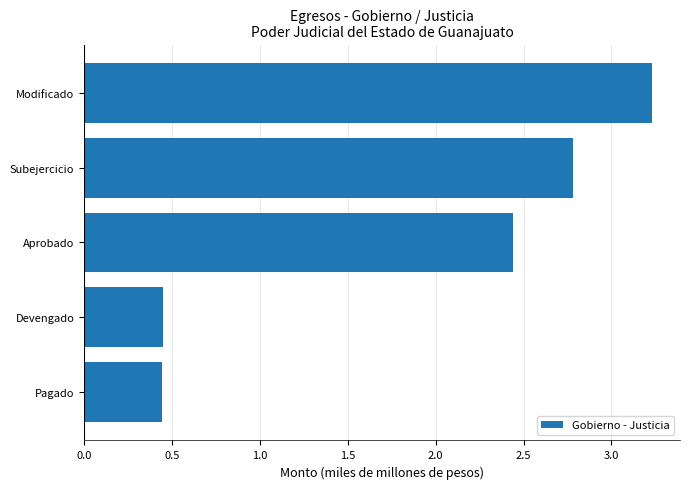

Count the number of data series in this chart.

1